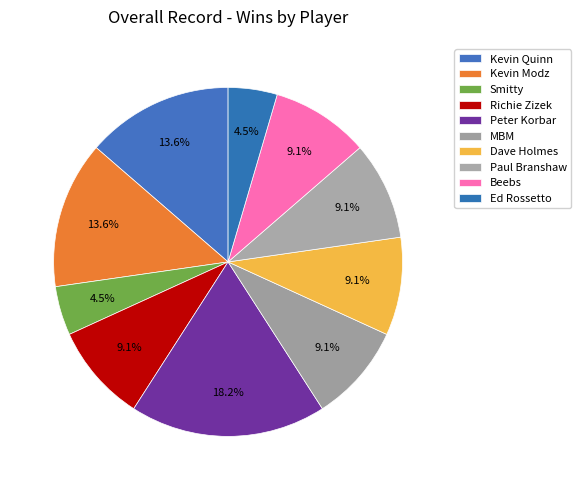

What percentage is NOT represented by Peter Korbar?

81.8%